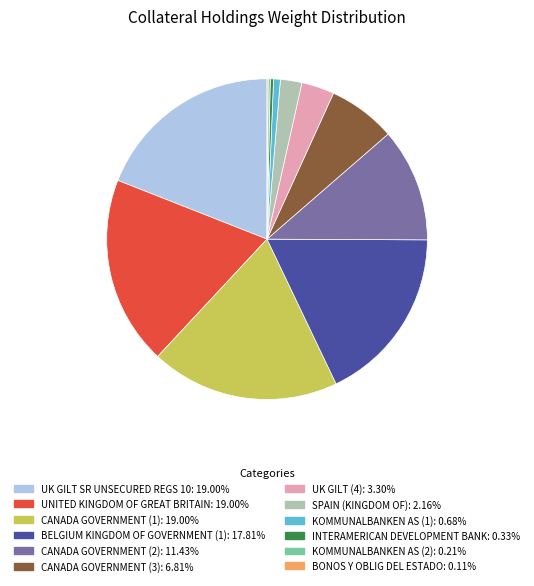

Do CANADA GOVERNMENT (1): 19.00% and KOMMUNALBANKEN AS (1): 0.68% together represent more than half of the pie?

No